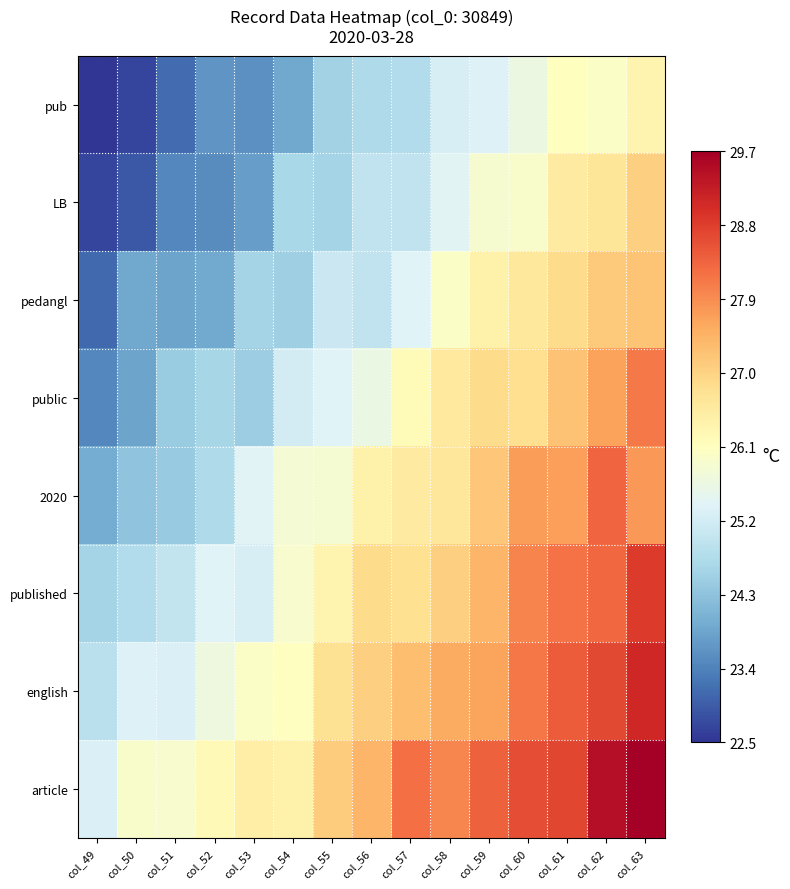

At which category is the sum across all series the highest?

col_63